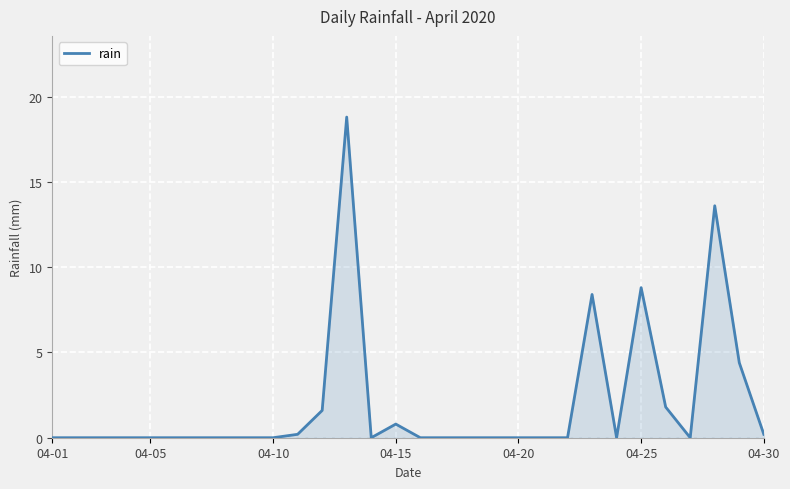

Reading left to right, list all the values displayed in this chart.

0.0	0.0	0.0	0.0	0.0	0.0	0.0	0.0	0.0	0.0	0.2	1.6	18.8	0.0	0.8	0.0	0.0	0.0	0.0	0.0	0.0	0.0	8.4	0.0	8.8	1.8	0.0	13.6	4.4	0.2